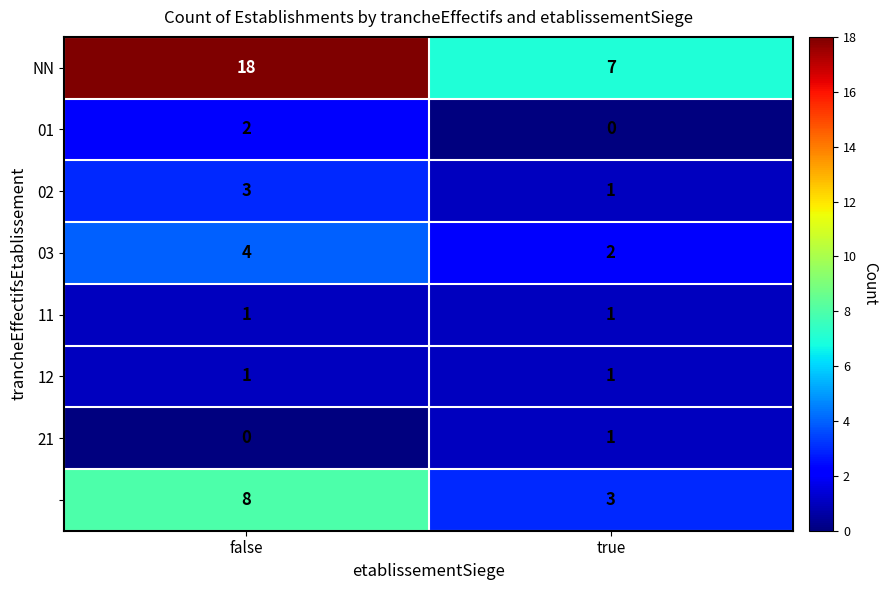

At which category does the chart reach its peak across all series?

false